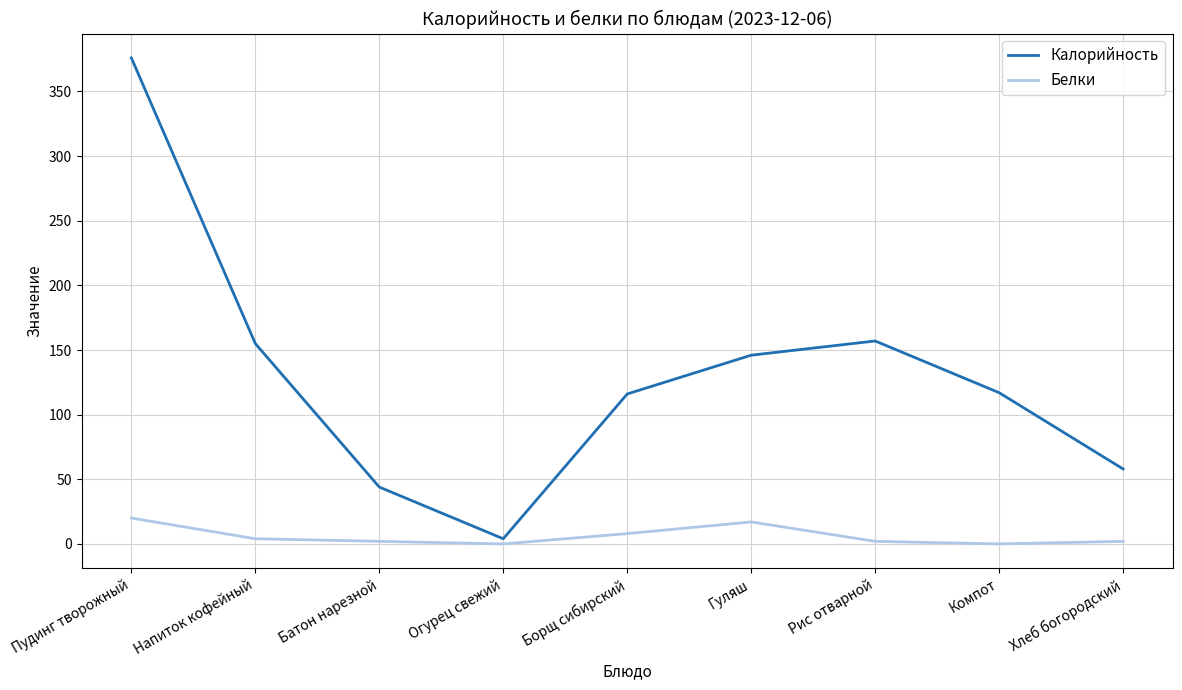

The value of Калорийность at Пудинг творожный is 376. True or false?

True